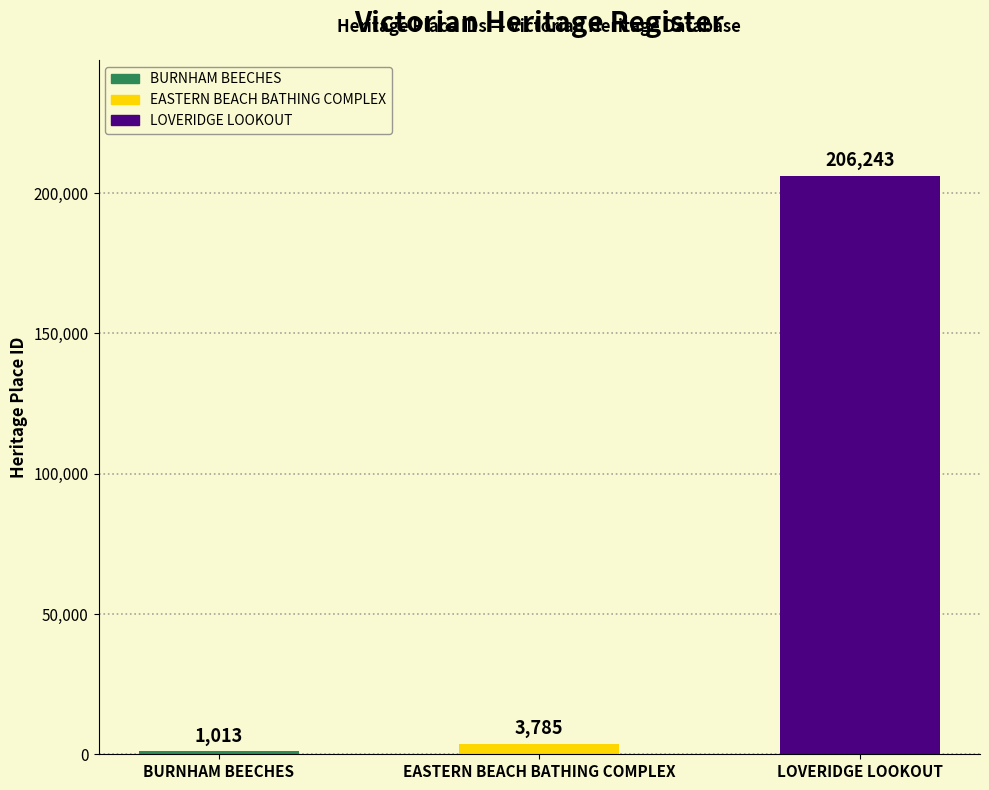

Where is the data nearest to the value 103628?

EASTERN BEACH BATHING COMPLEX